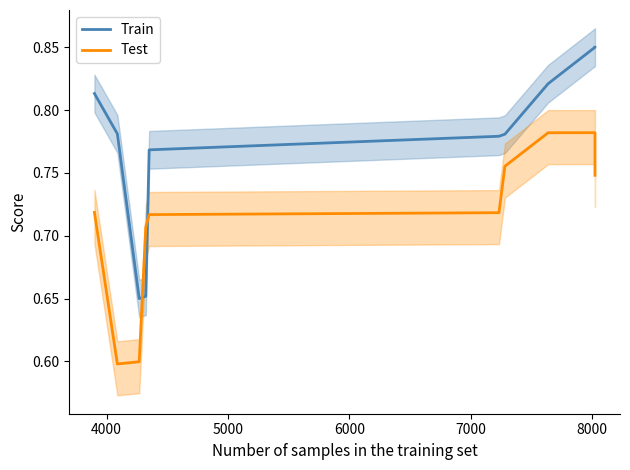

What is the difference between the maximum and minimum values in the Test series?

0.2